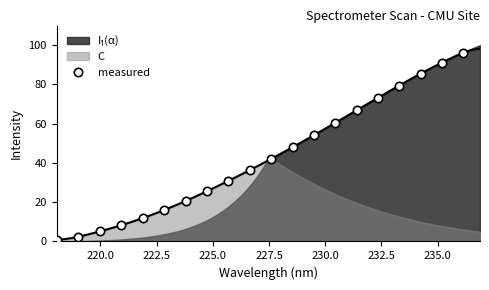

What is the value of the measured point at the 8th from the left?

25.6